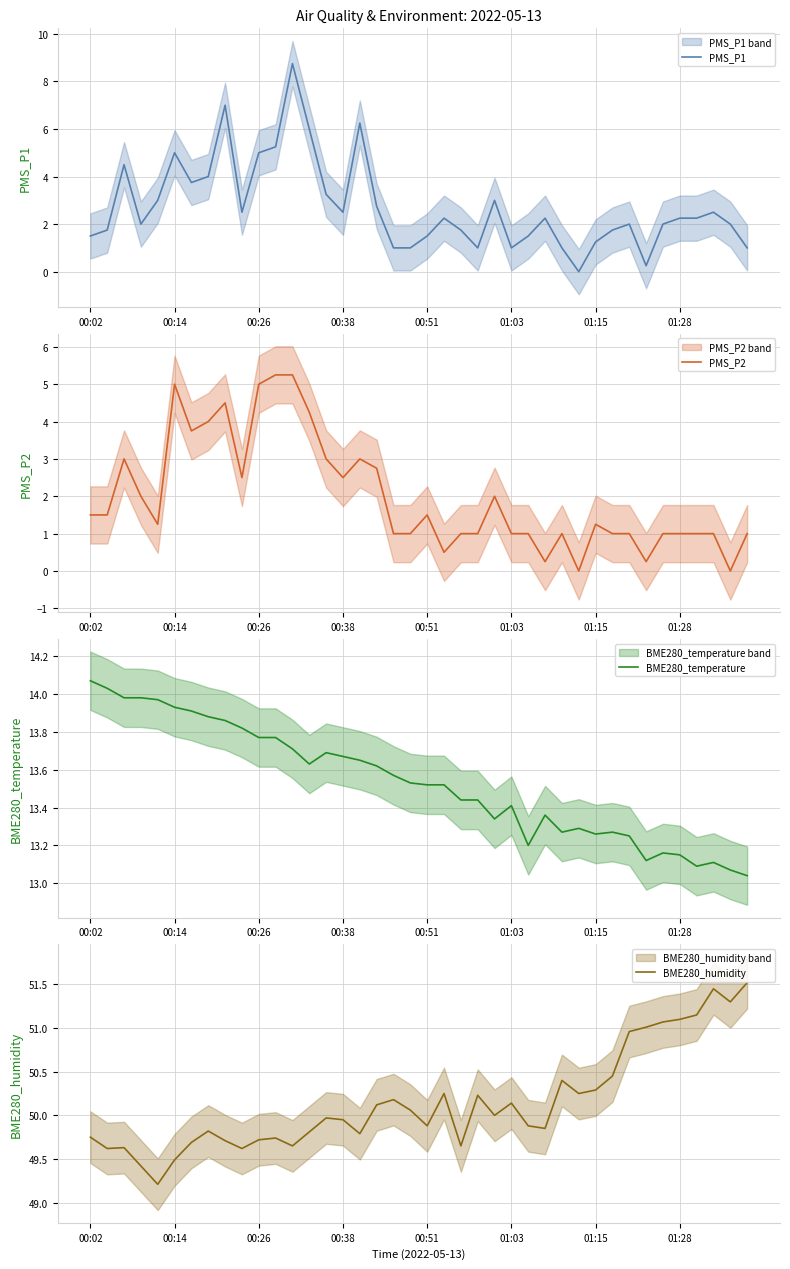

True or false: PMS_P1 has a value of 1.5 at 00:51.

True